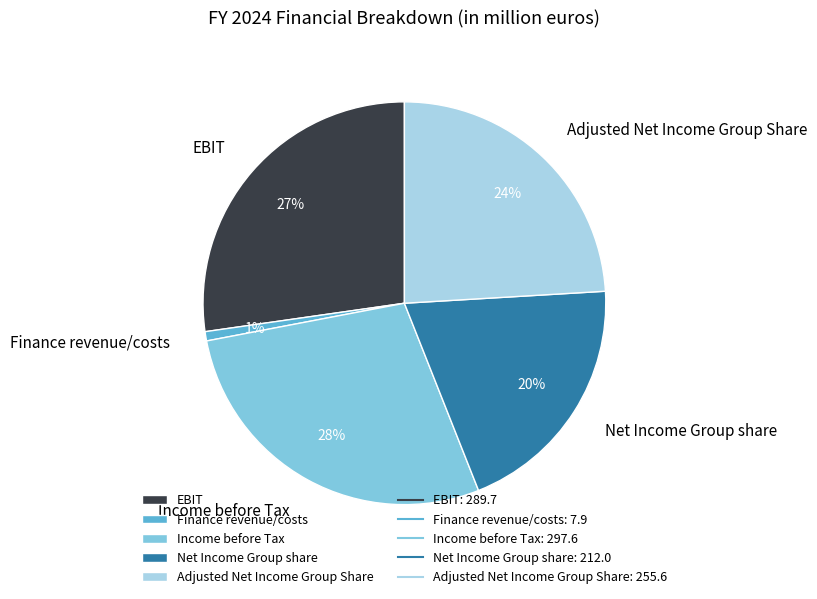

Rank the categories by value from lowest to highest.

Finance revenue/costs, Net Income Group share, Adjusted Net Income Group Share, EBIT, Income before Tax